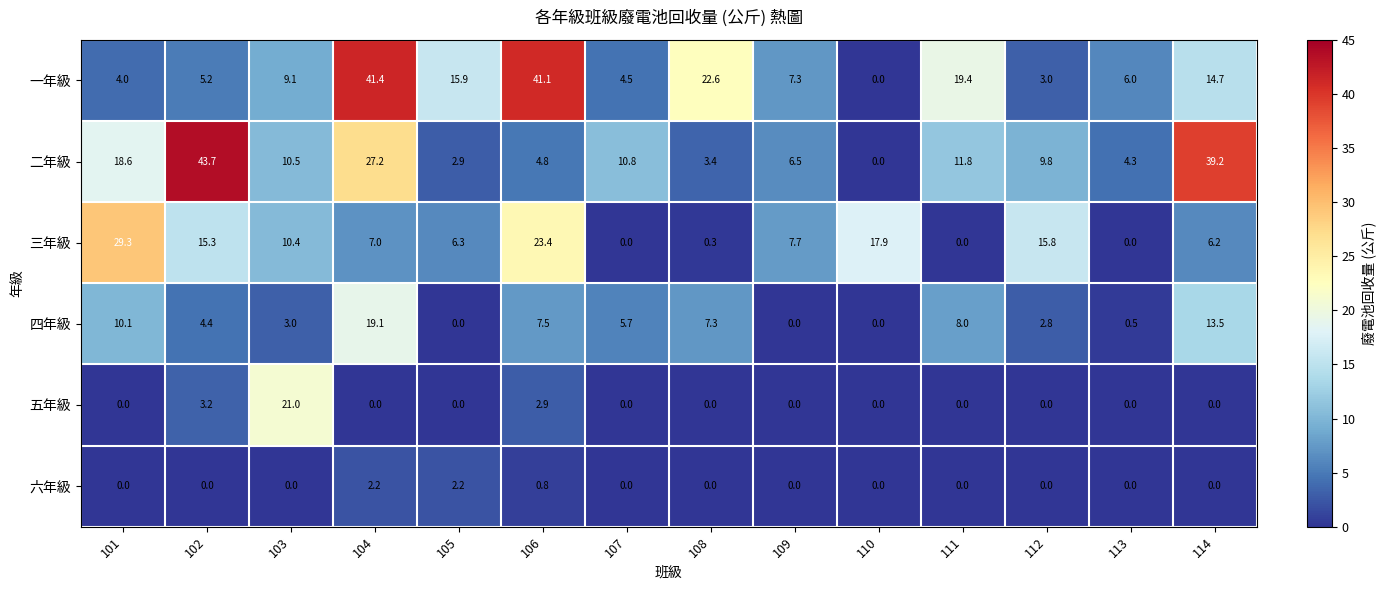

Is the value of 二年級 at 110 greater than the value of 四年級 at 111?

No